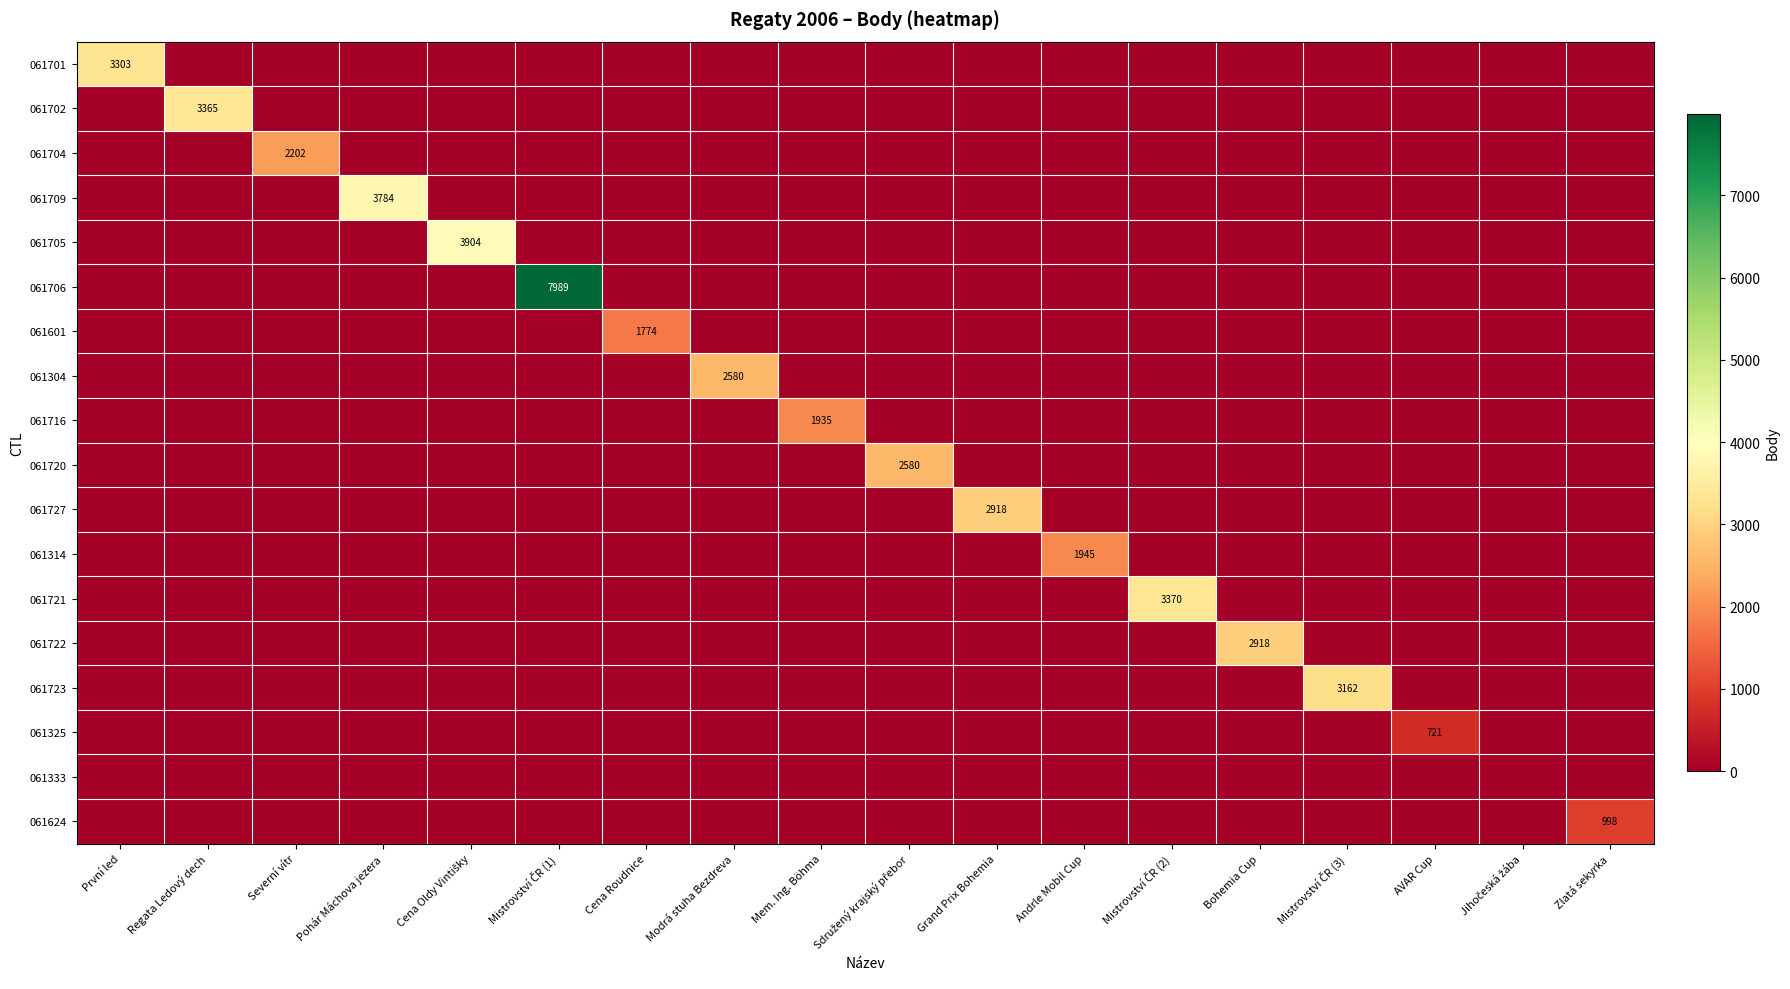

Is it true that 061727 equals 0 at AVAR Cup?

True